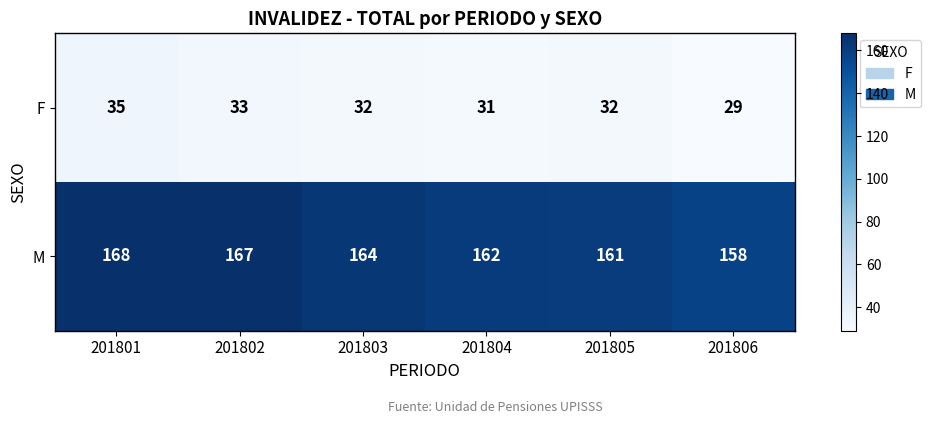

The value of M at 201806 is 158. True or false?

True